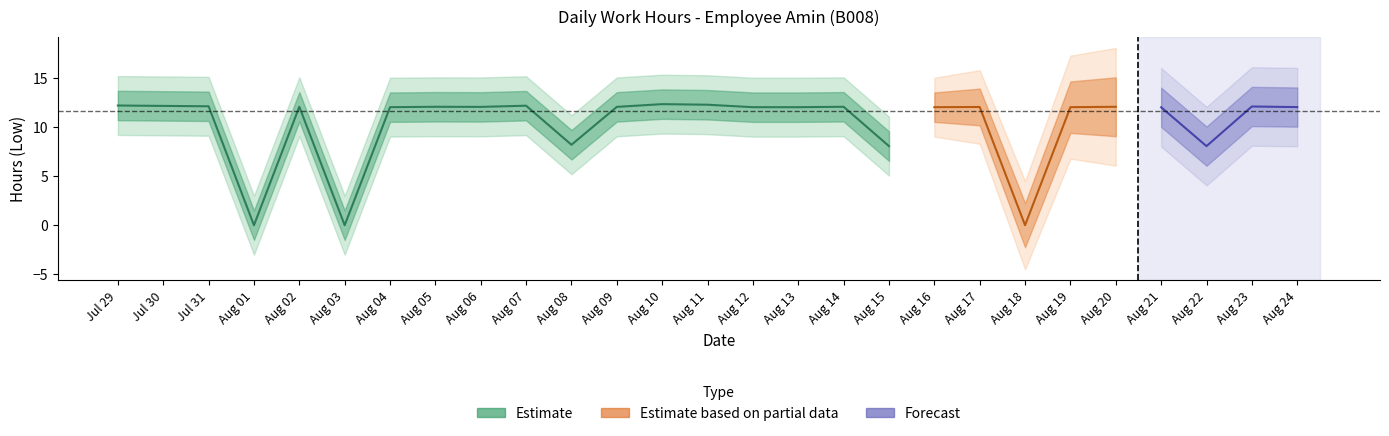

How many data points are less than 12?

6